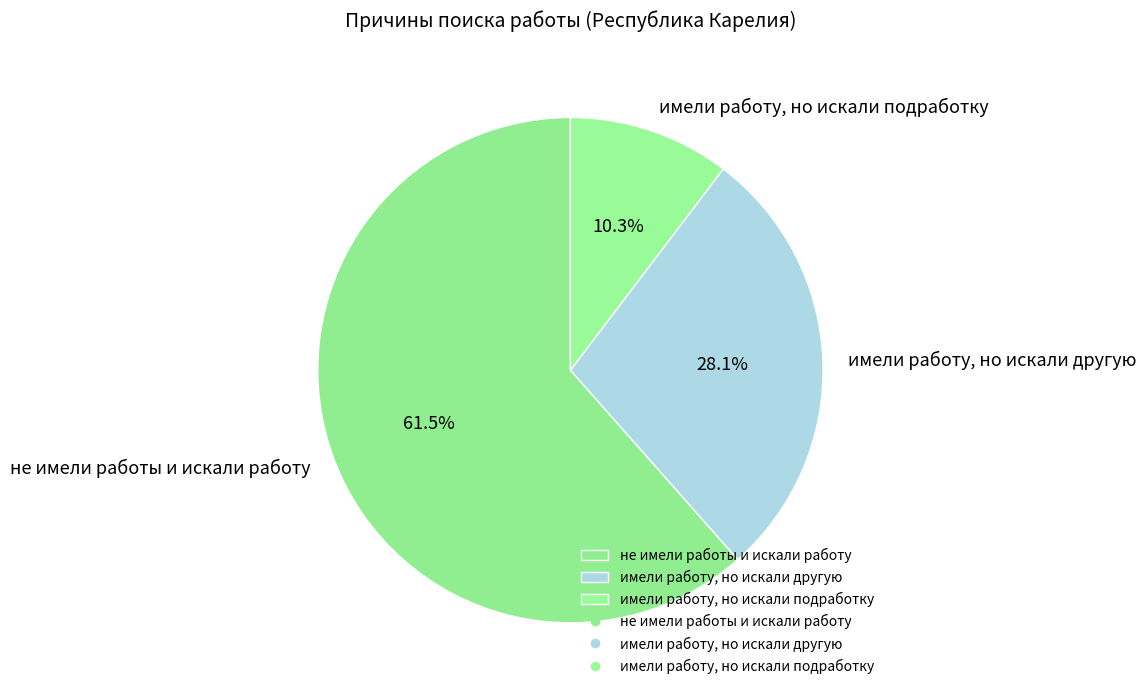

Is не имели работы и искали работу the majority of the pie?

Yes